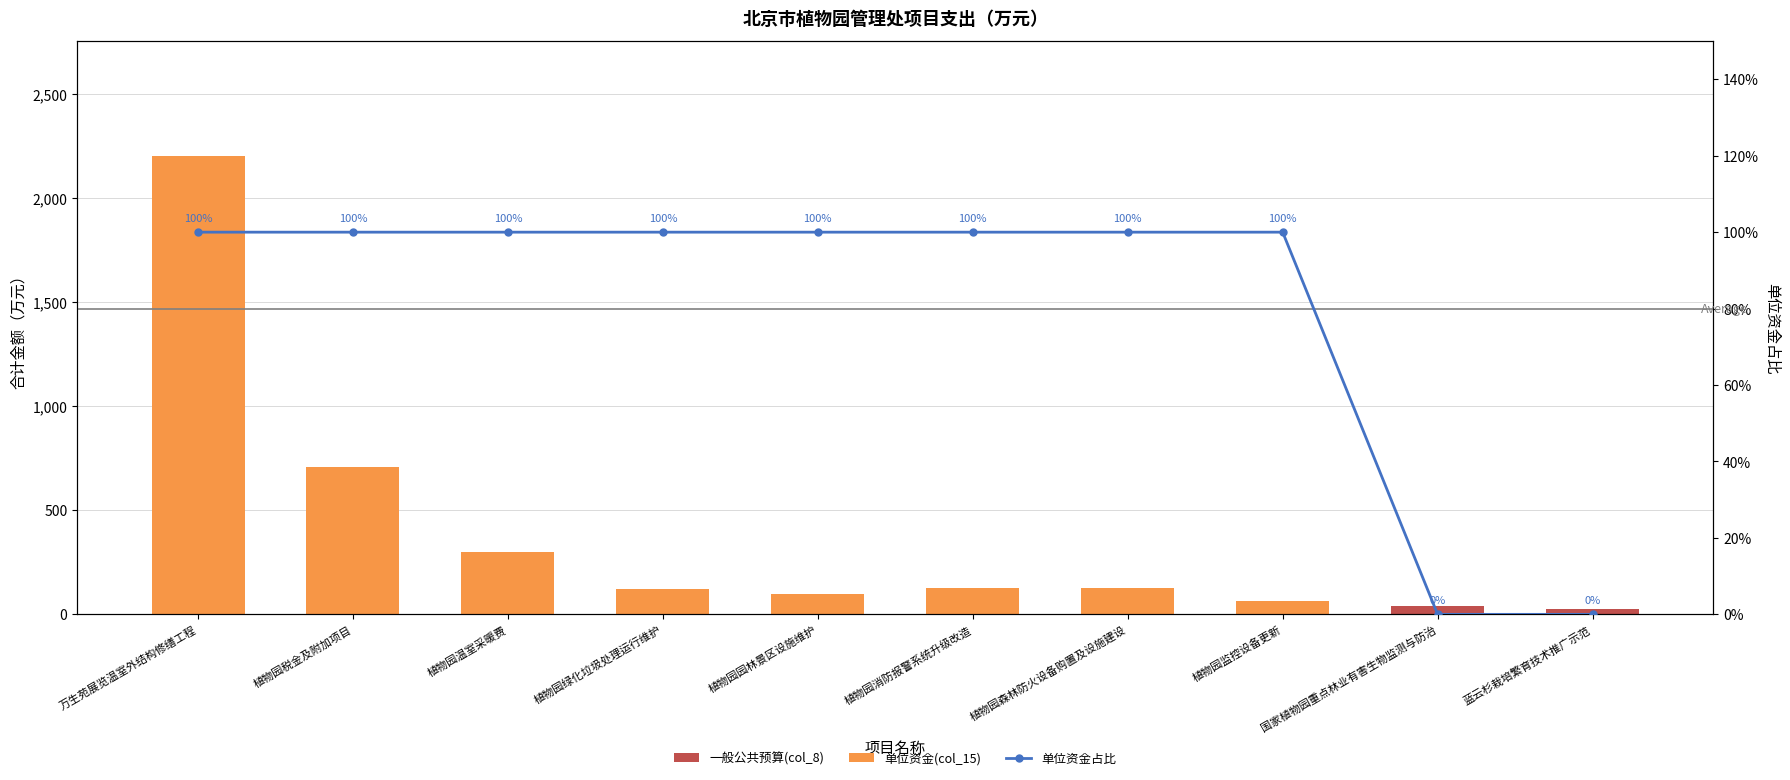

What is the label of the 10th bar from the right?

万生苑展览温室外结构修缮工程